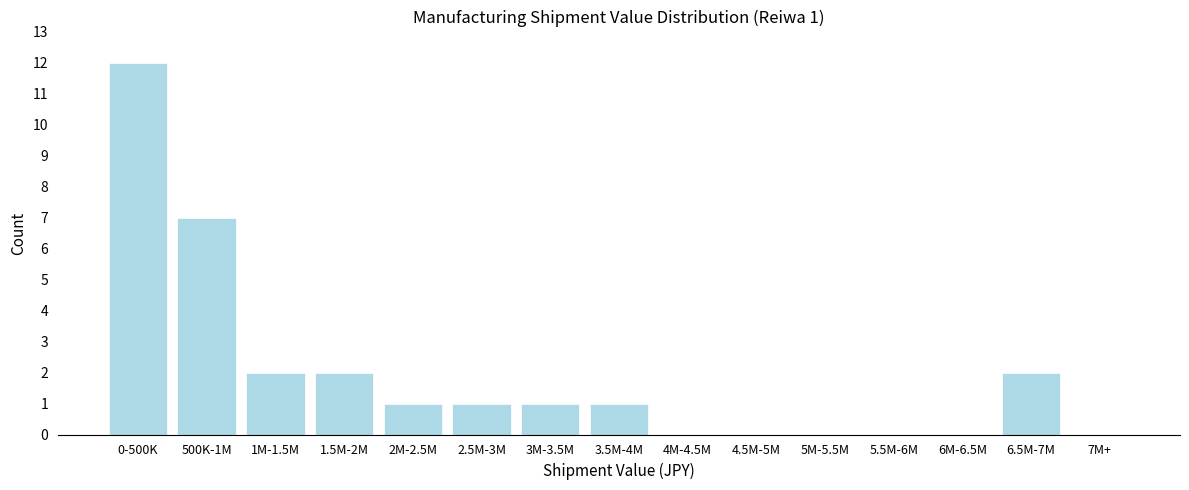

Reading left to right, extract all data points from this chart.

0-500K=12	500K-1M=7	1M-1.5M=2	1.5M-2M=2	2M-2.5M=1	2.5M-3M=1	3M-3.5M=1	3.5M-4M=1	4M-4.5M=0	4.5M-5M=0	5M-5.5M=0	5.5M-6M=0	6M-6.5M=0	6.5M-7M=2	7M+=0